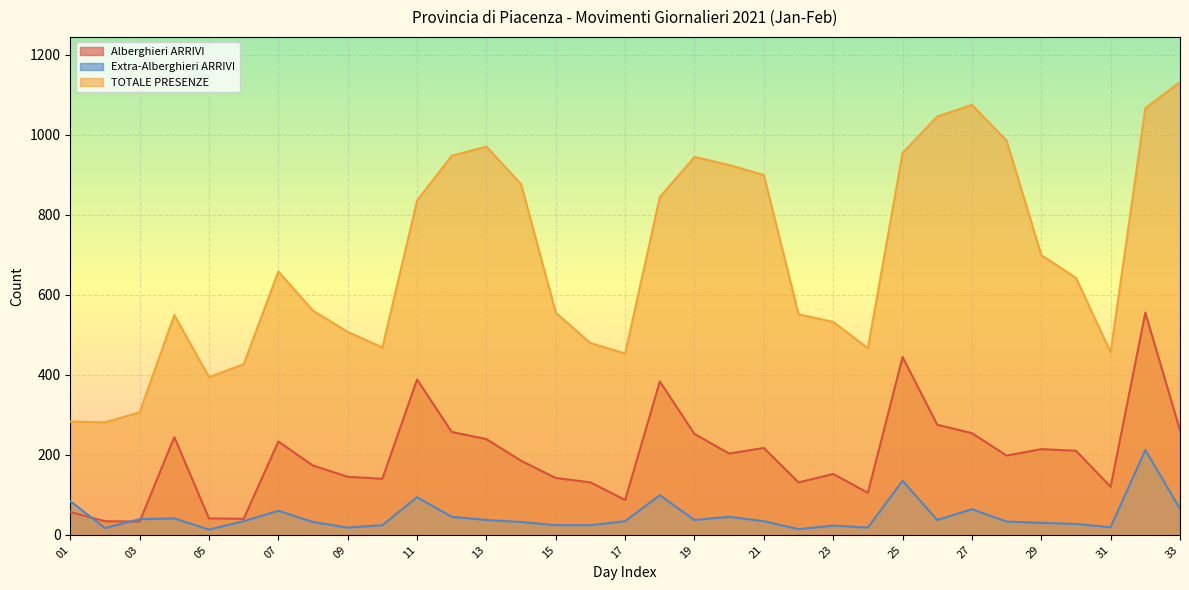

What is the average value of the Alberghieri ARRIVI series?

198